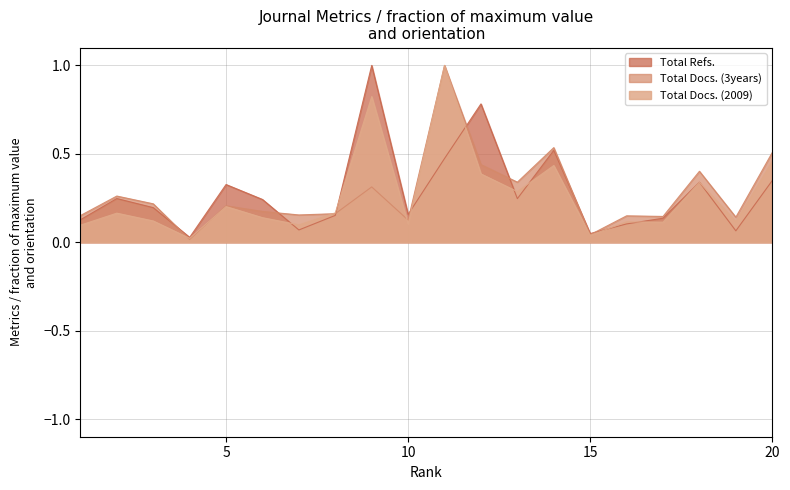

The value of Total Refs. at 16 is 0.1. True or false?

True